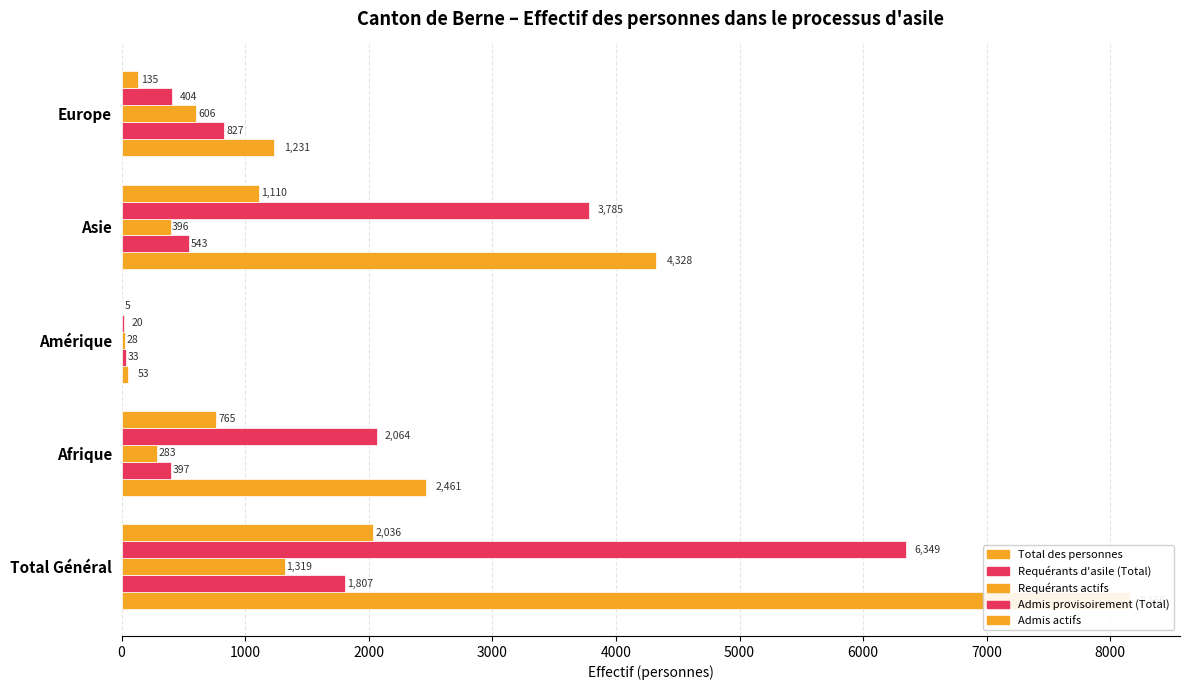

Which series has the largest total across all categories?

Total des personnes